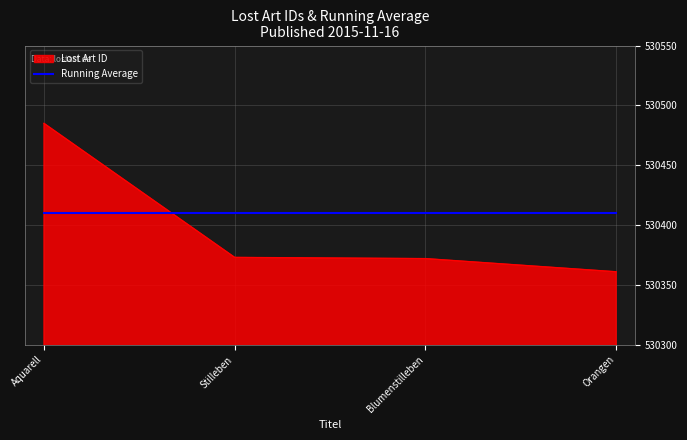

Read the Lost Art ID value at Stilleben.

530373.0